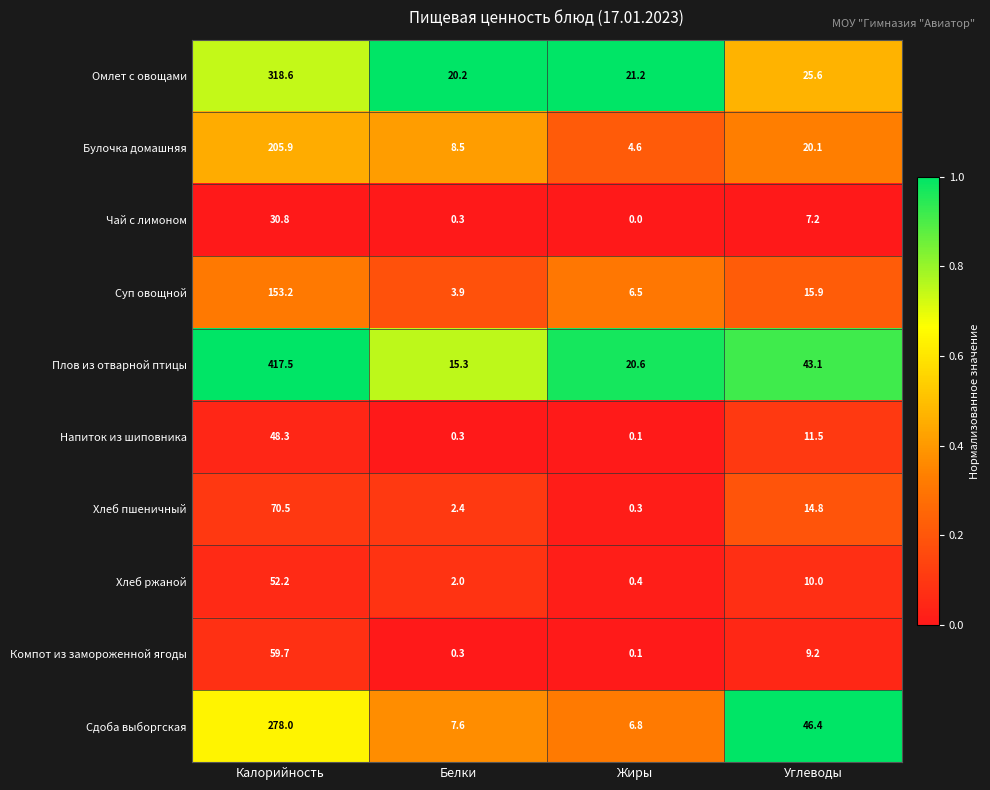

Is it true that Чай с лимоном equals 0.3 at Белки?

True